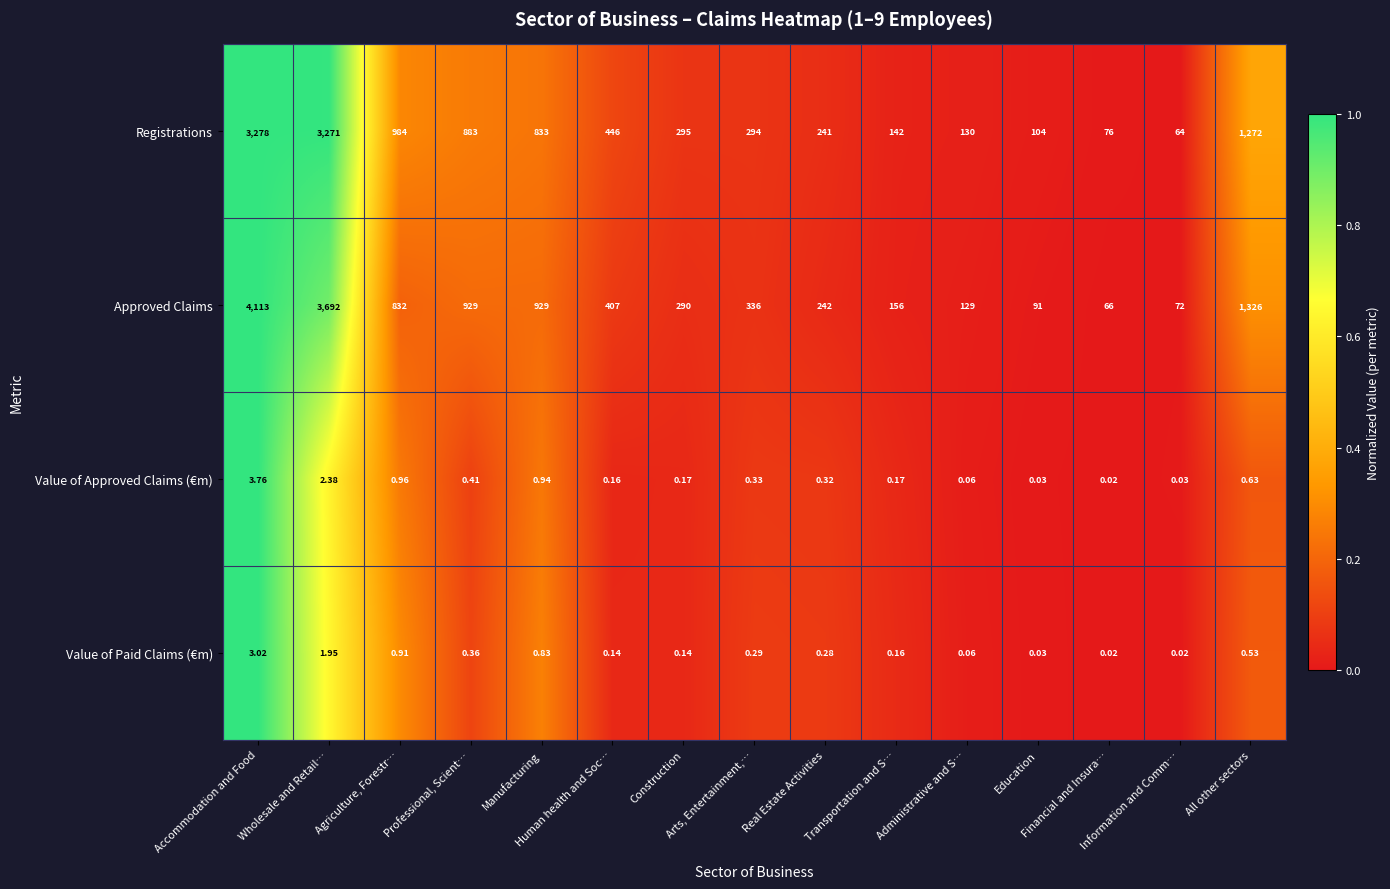

At which category is the sum across all series the highest?

Accommodation and Food